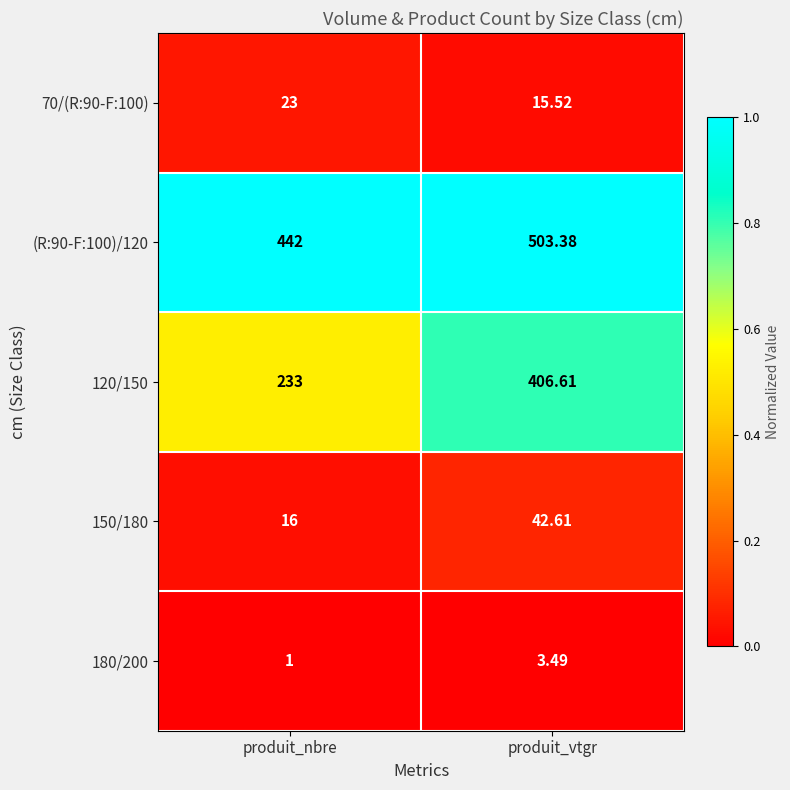

At which label is 120/150 closest to 319?

produit_nbre